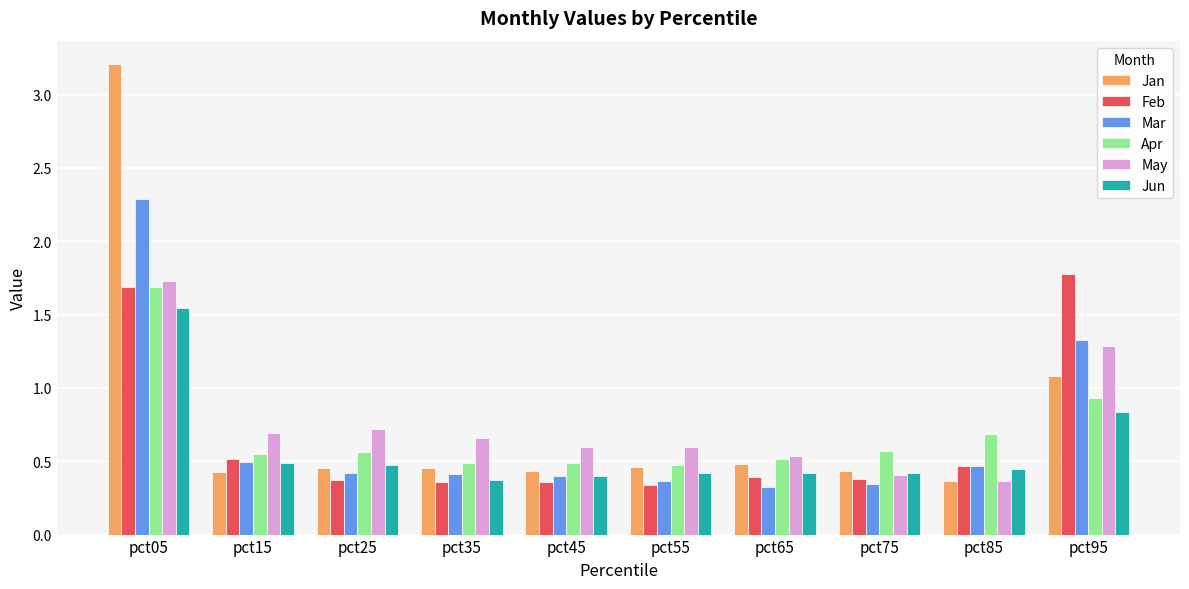

Which series changed the most between pct15 and pct35?

Feb